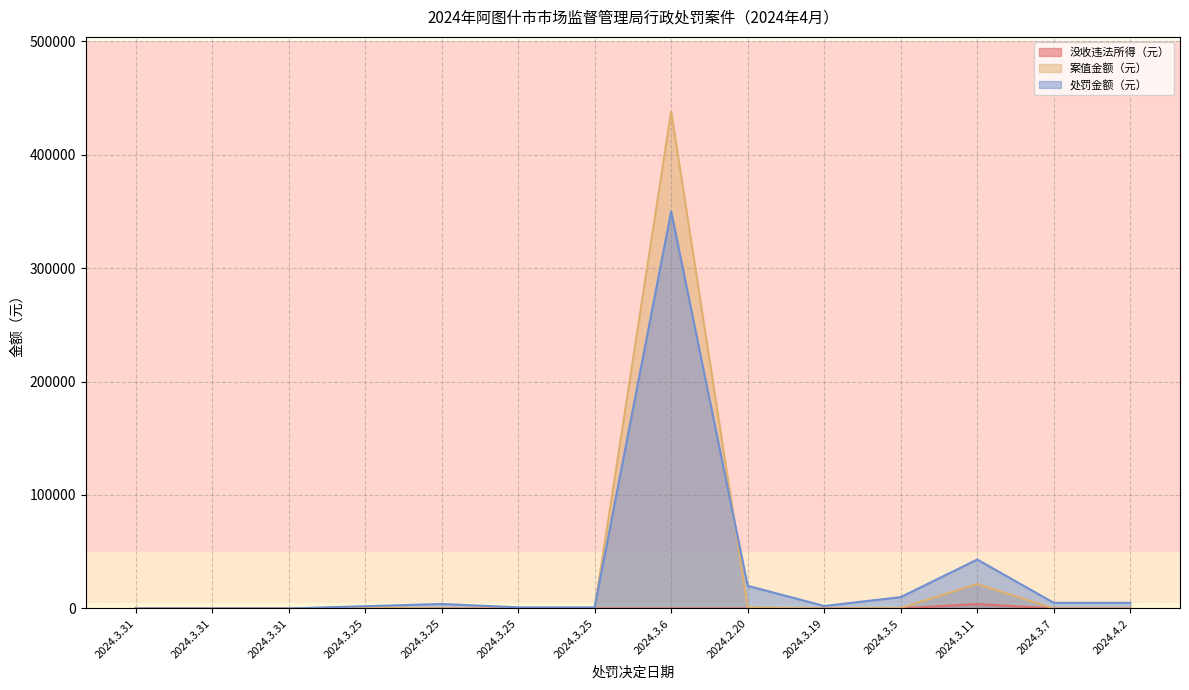

True or false: 没收违法所得（元） and 案值金额（元） intersect in this chart.

False